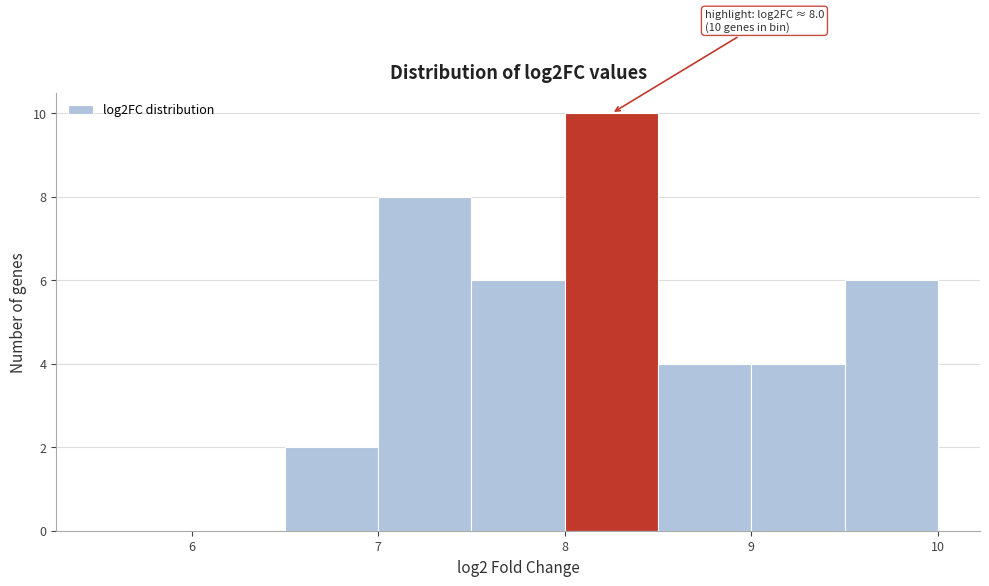

Which range on the x-axis has the tallest bar?

8.0 to 8.5